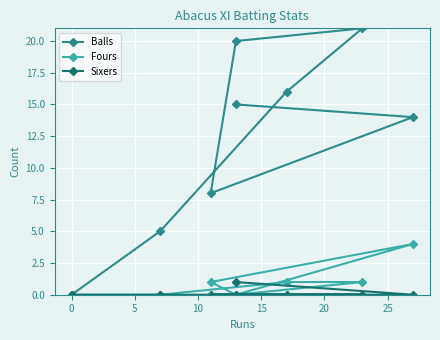

How many positive values does the Balls series have?

7